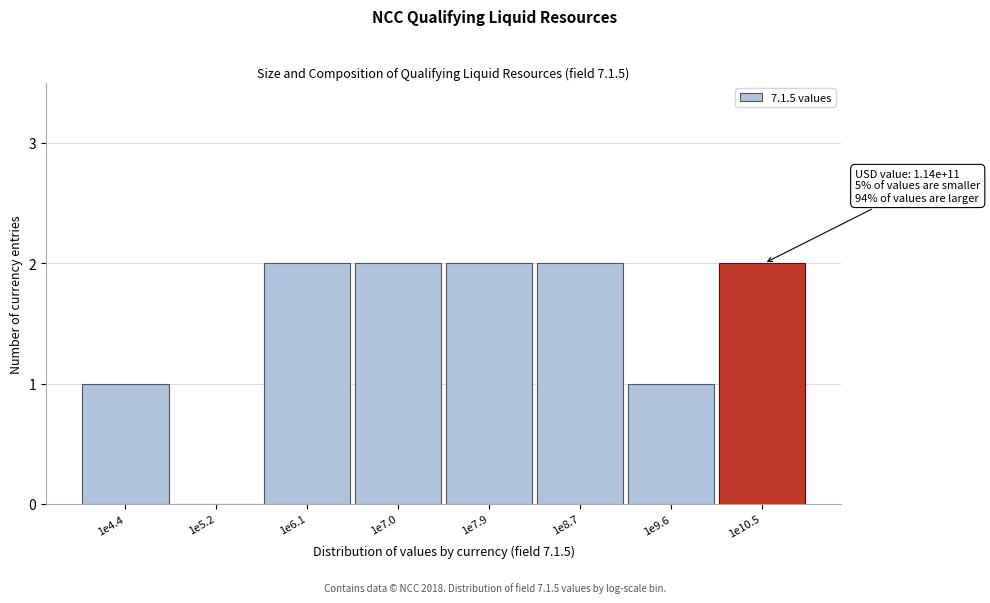

Reading left to right, what are all the values shown in this chart?

1e4.4=1	1e5.2=0	1e6.1=2	1e7.0=2	1e7.9=2	1e8.7=2	1e9.6=1	1e10.5=2